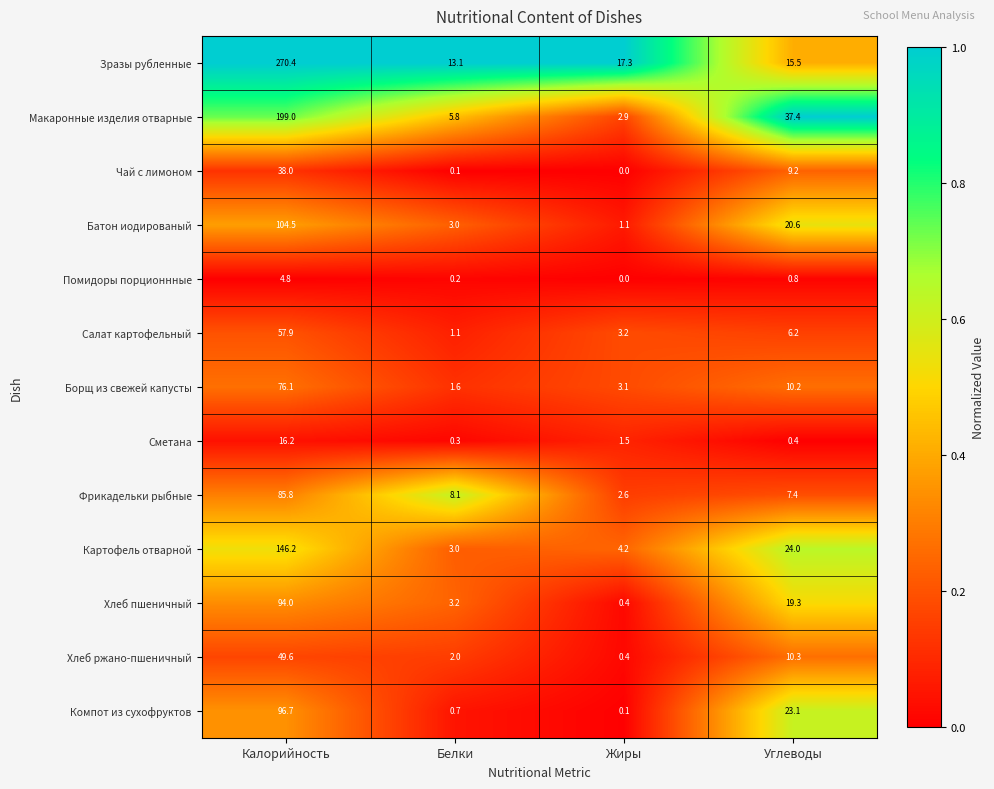

The Макаронные изделия отварные series shows 4.8 at Жиры. True or false?

False